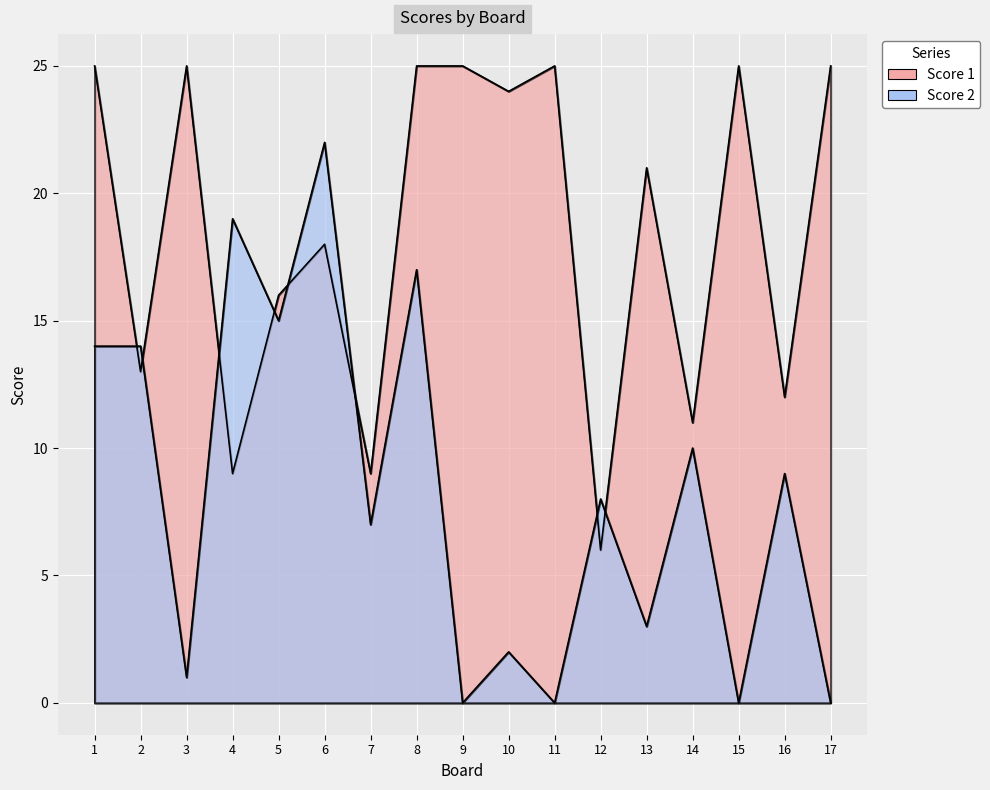

Does the chart display data point markers on the line(s)?

No